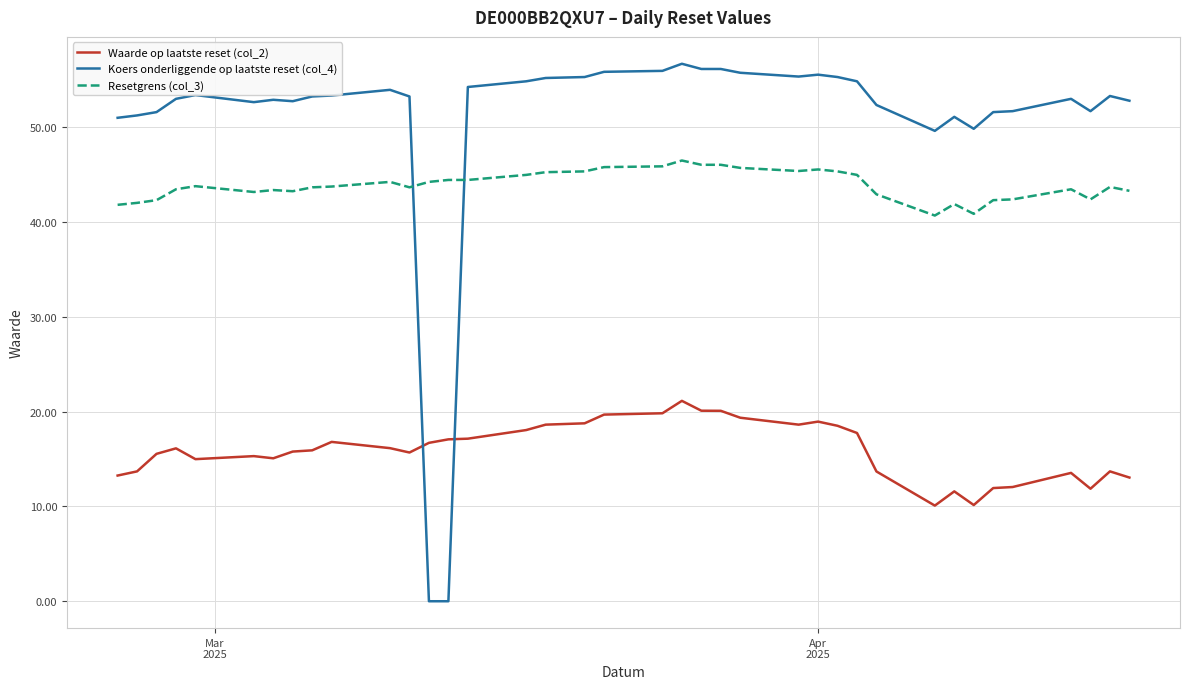

How many times do Koers onderliggende op laatste reset (col_4) and Resetgrens (col_3) cross each other?

2